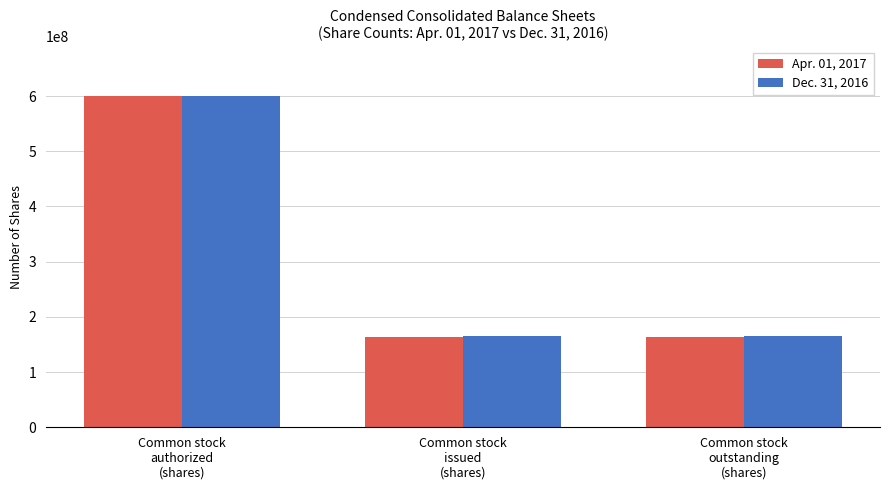

What is the lowest value of the Apr. 01, 2017 series?

163500000